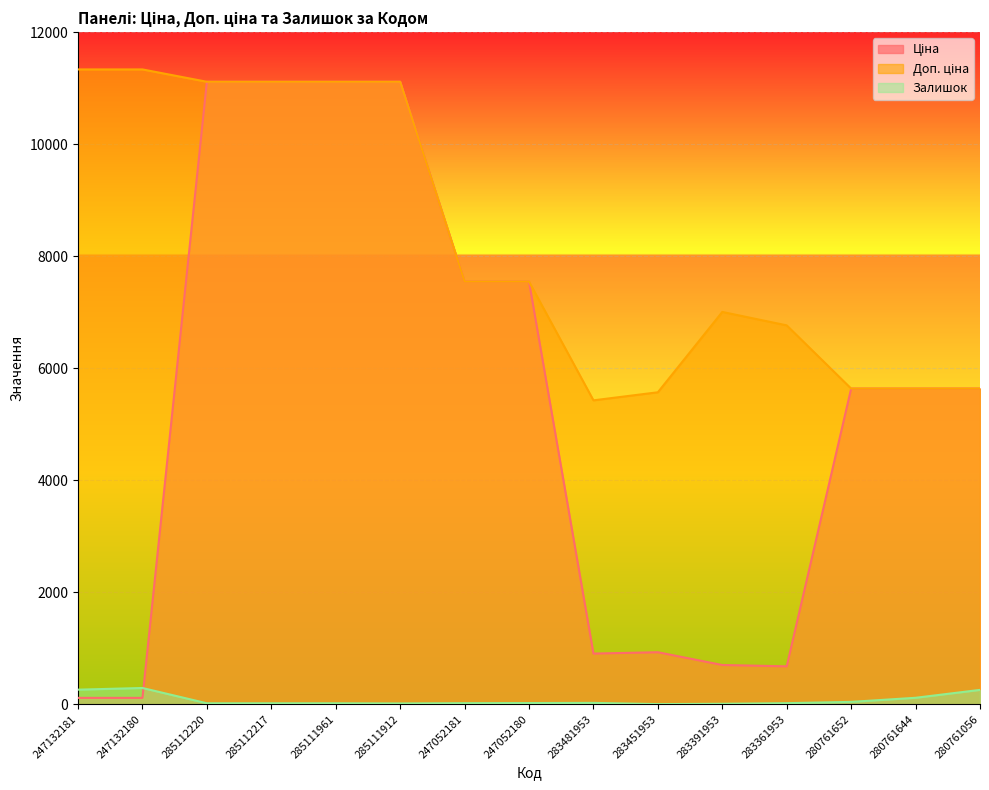

What is the difference between the second highest and minimum values in the Залишок series?

258.0